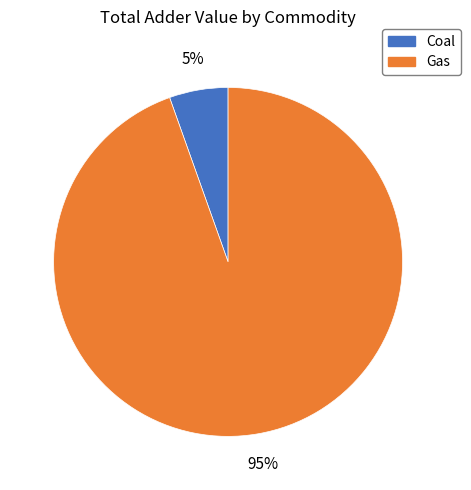

To the nearest percent, what percentage of the pie is Gas?

95%